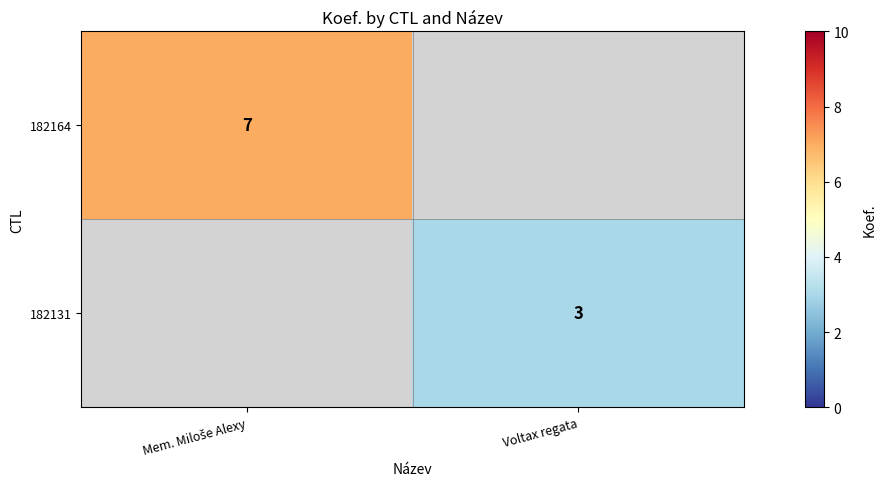

The value of 182131 at Voltax regata is 1. True or false?

False